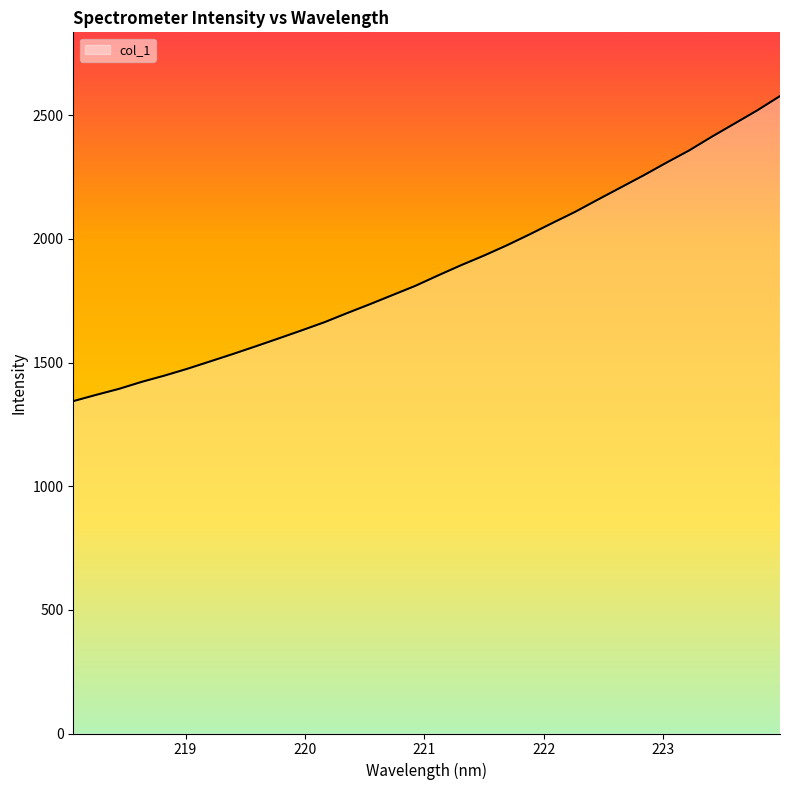

What is the minimum value shown in the chart?

1344.0